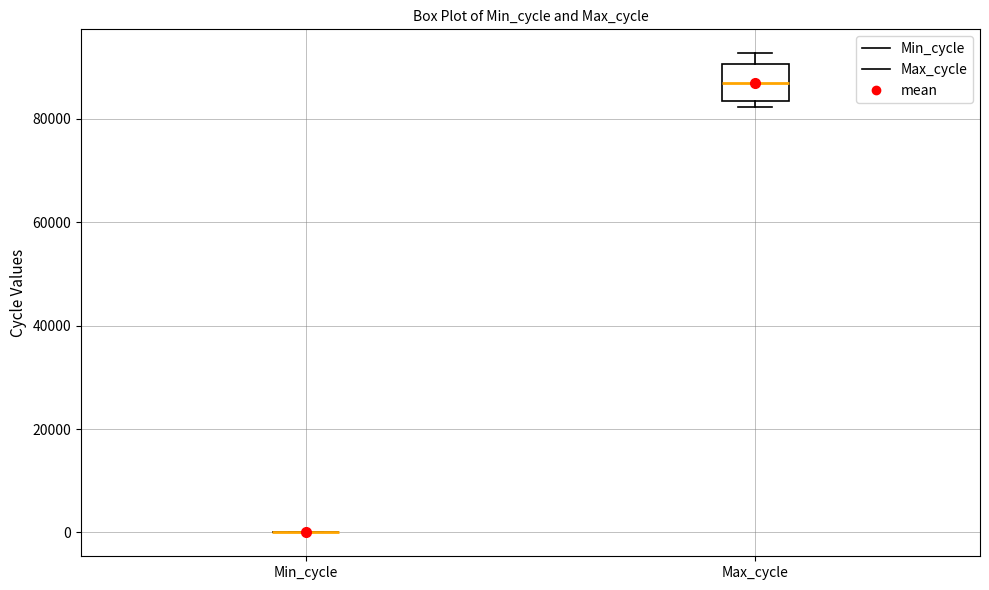

Reading left to right, read every box against the y-axis: the position of its median line, the range the box covers, and the ends of its whiskers. The values are not printed on the chart, so give them approximately, as read against the axis.

Min_cycle: box collapsed to a line at 0, whiskers 0 to 0
Max_cycle: median 86000, box 84000 to 90000, whiskers 82000 to 92000